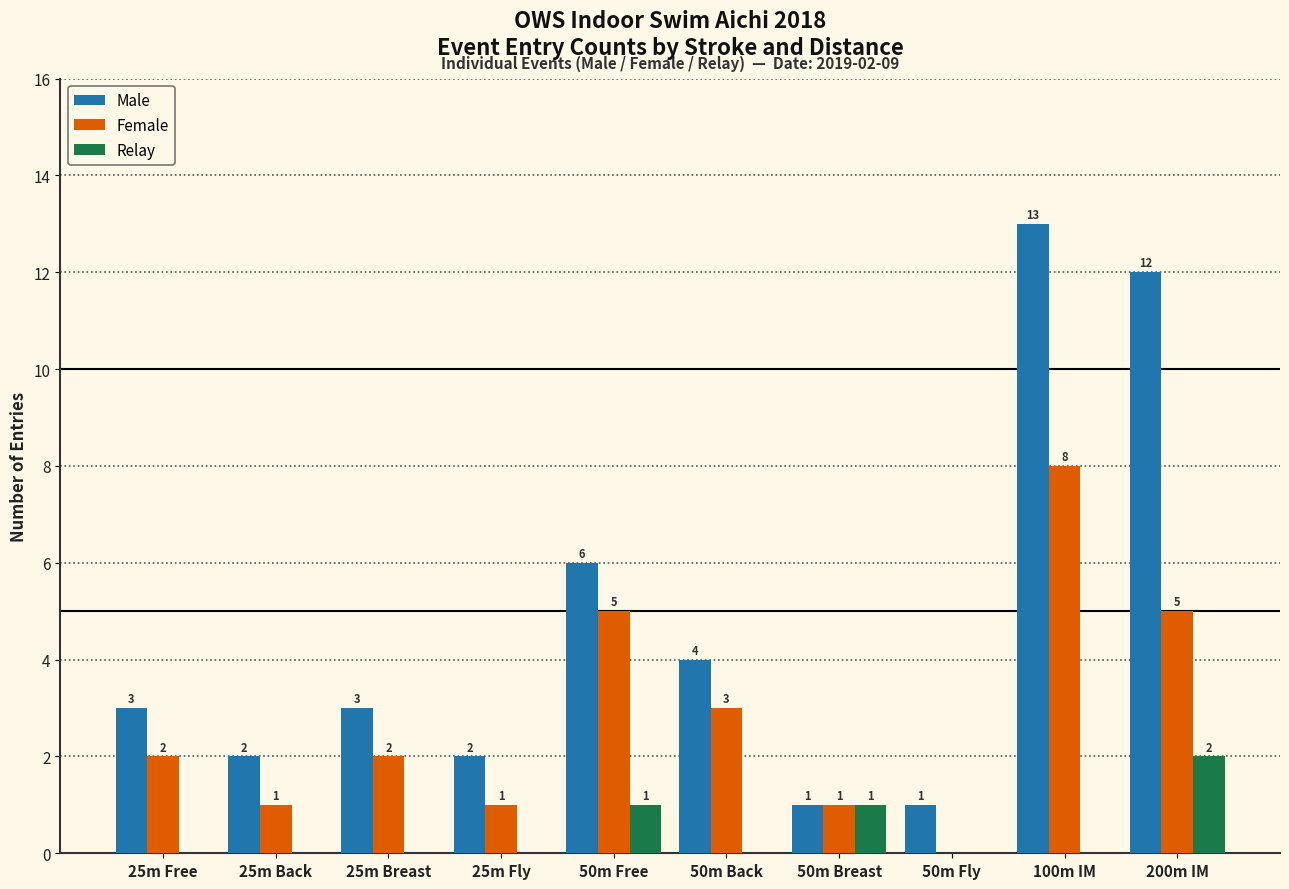

Reading right to left, transcribe all the data shown in this chart.

Male: 200m IM=12	100m IM=13	50m Fly=1	50m Breast=1	50m Back=4	50m Free=6	25m Fly=2	25m Breast=3	25m Back=2	25m Free=3
Female: 200m IM=5	100m IM=8	50m Fly=0	50m Breast=1	50m Back=3	50m Free=5	25m Fly=1	25m Breast=2	25m Back=1	25m Free=2
Relay: 200m IM=2	100m IM=0	50m Fly=0	50m Breast=1	50m Back=0	50m Free=1	25m Fly=0	25m Breast=0	25m Back=0	25m Free=0